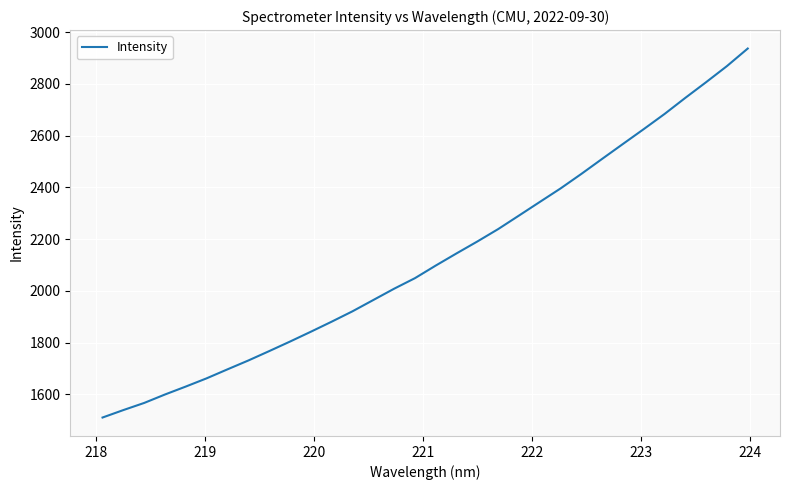

What is the difference between the maximum and minimum values?

1426.7